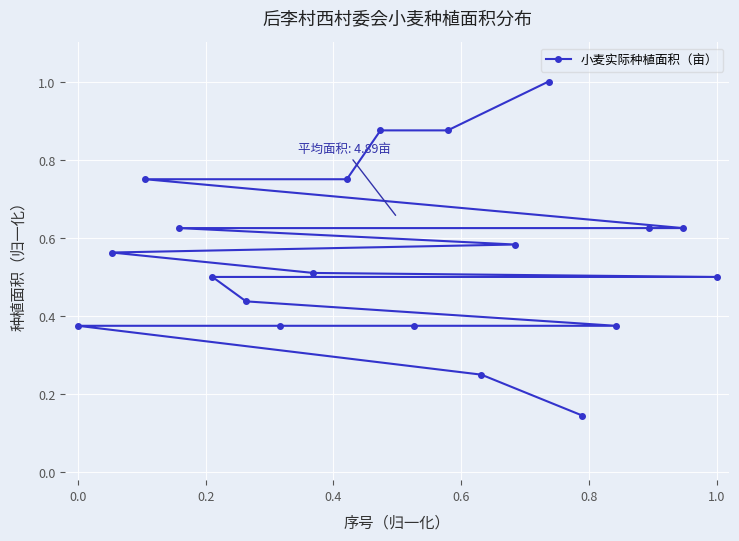

True or false: the data shows 0.2 at 1.0.

False